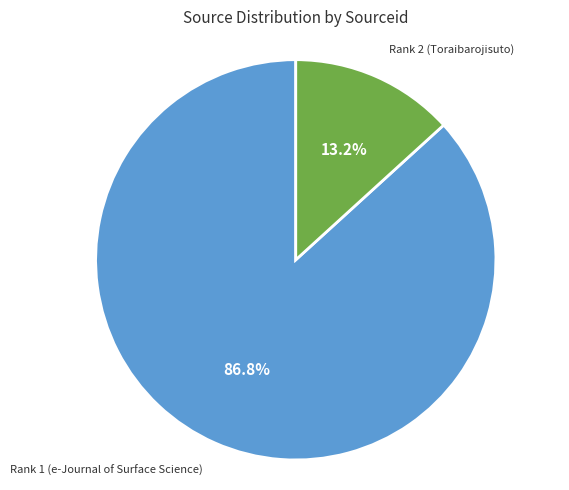

Approximately how many times larger is the value at Rank 1 (e-Journal of Surface Science) compared to Rank 2 (Toraibarojisuto)?

6.6